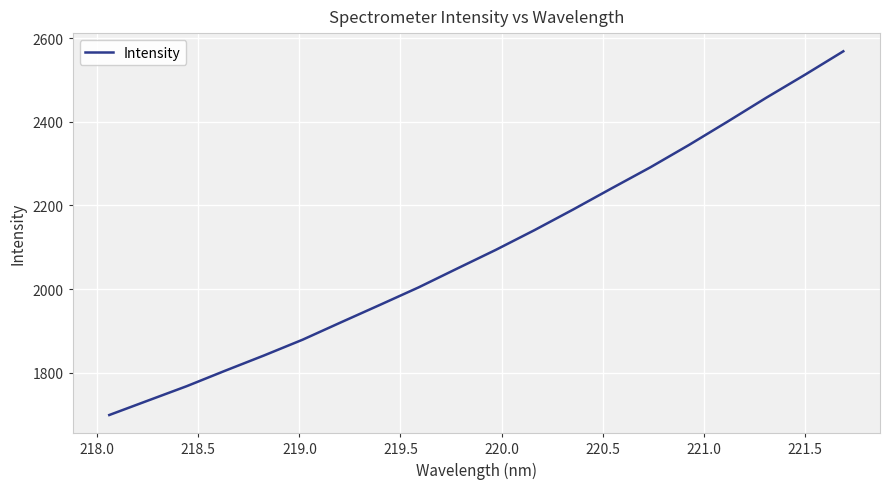

What is the minimum value shown in the chart?

1699.5